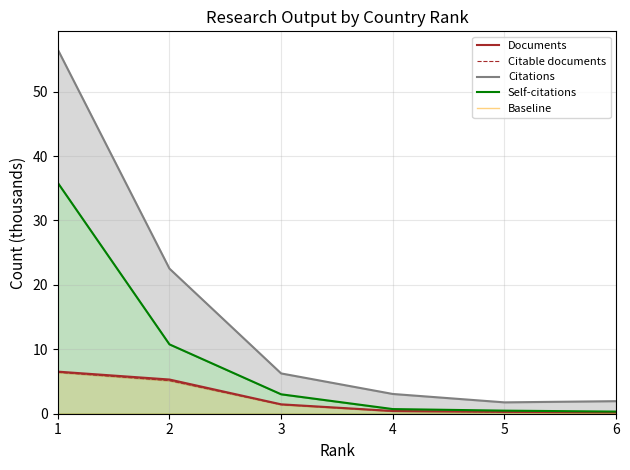

How many data points in Citations are above 6?

3